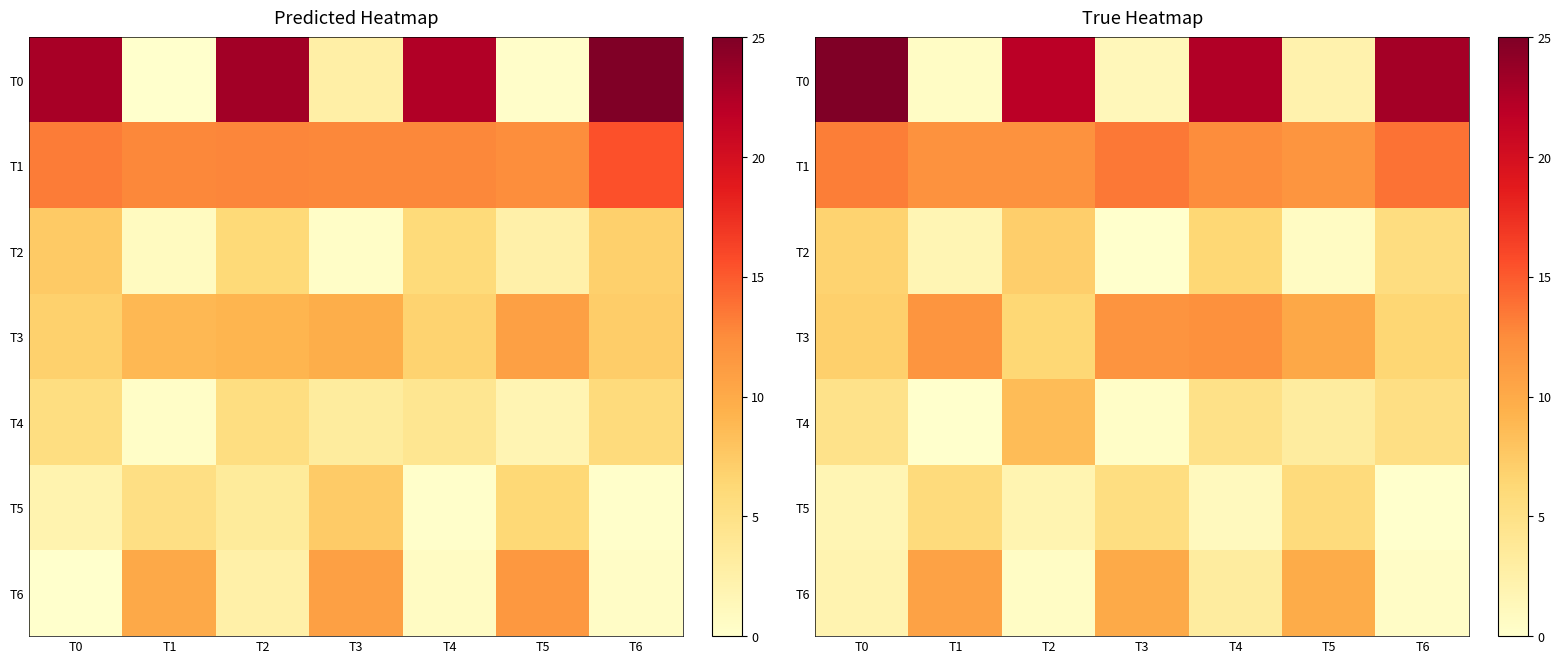

The value of T2 at T5 is 0.3. True or false?

False